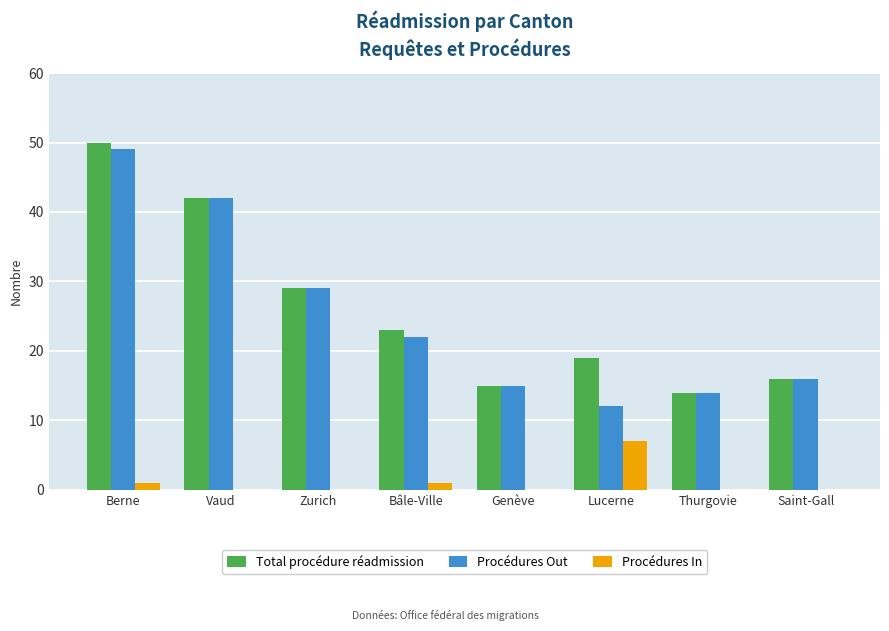

Does the chart contain stacked bars?

No